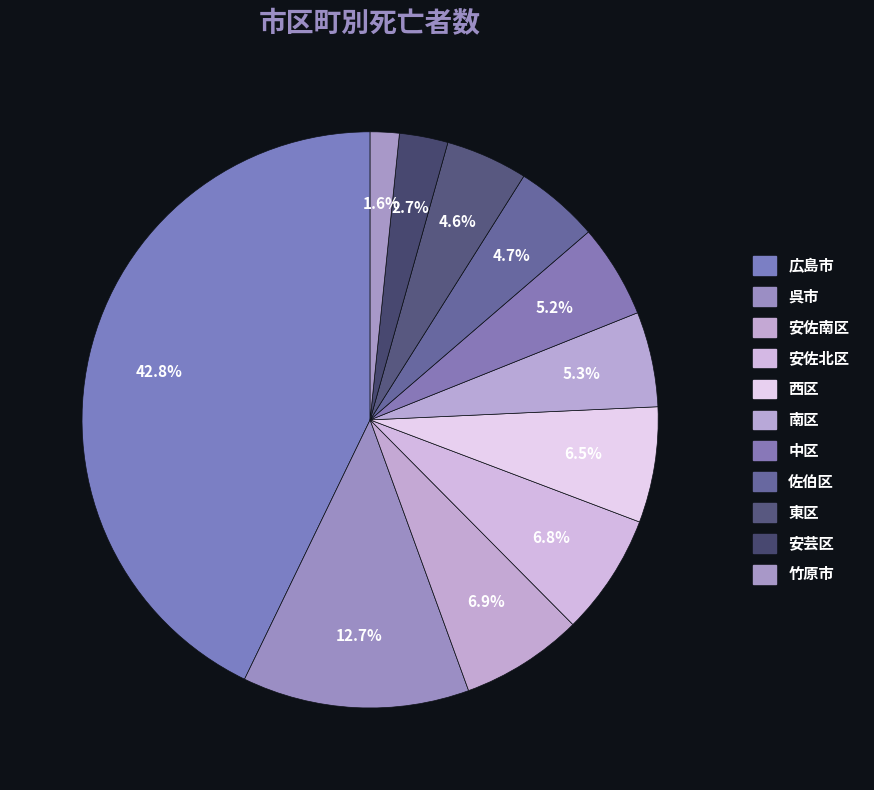

What is the largest slice in the pie chart?

広島市